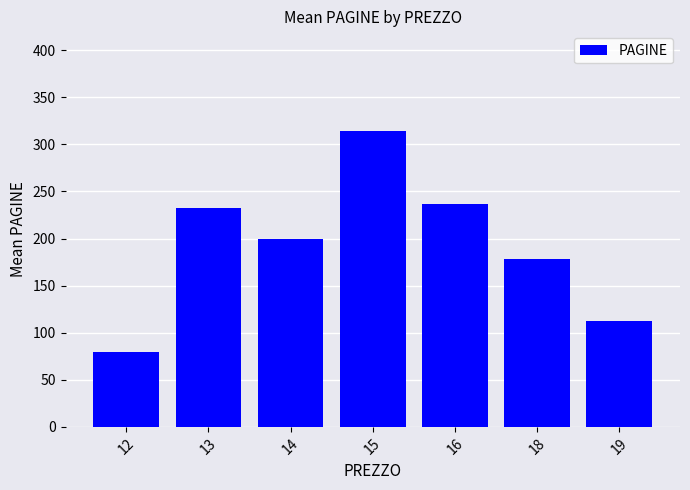

Approximately how many times larger is the value at 14 compared to 19?

1.8